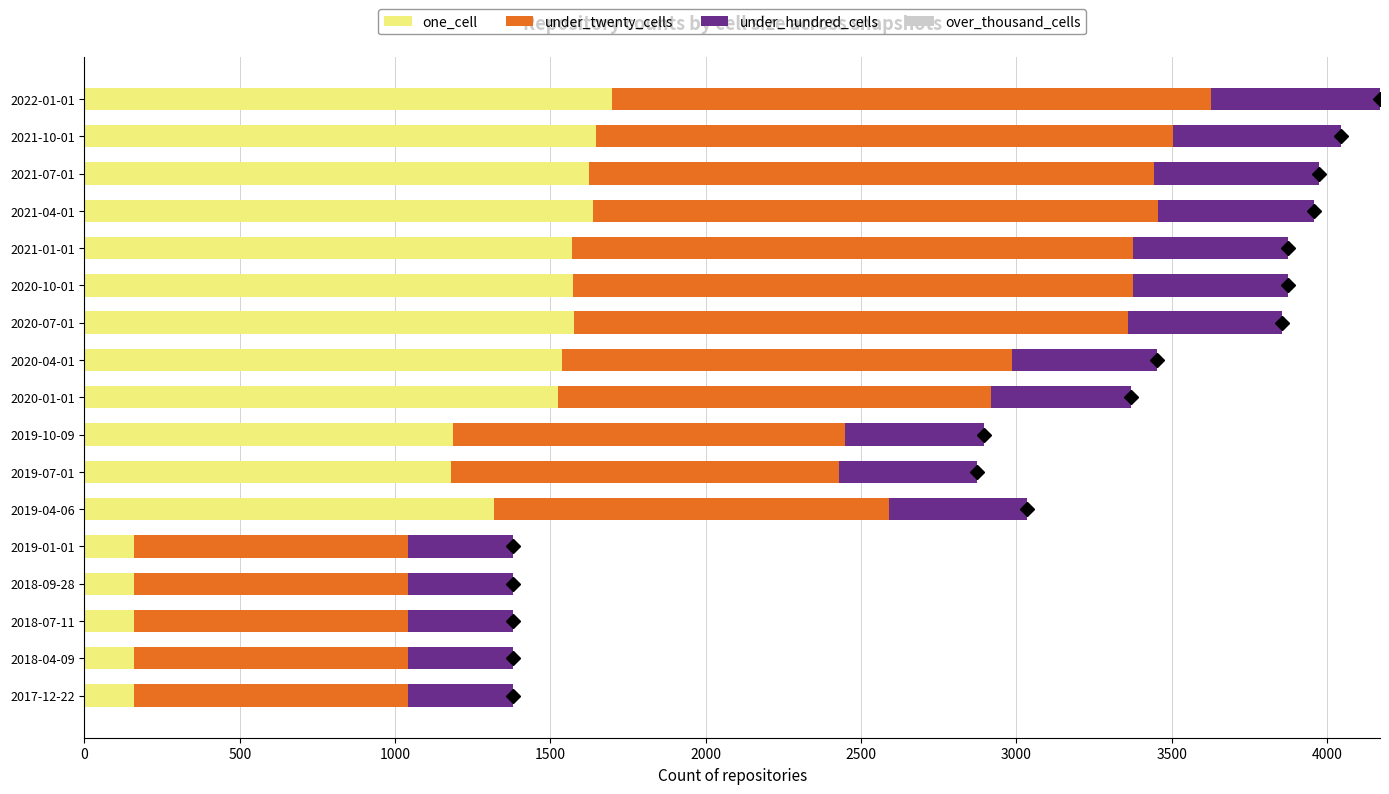

At which category is the sum across all series the highest?

2022-01-01